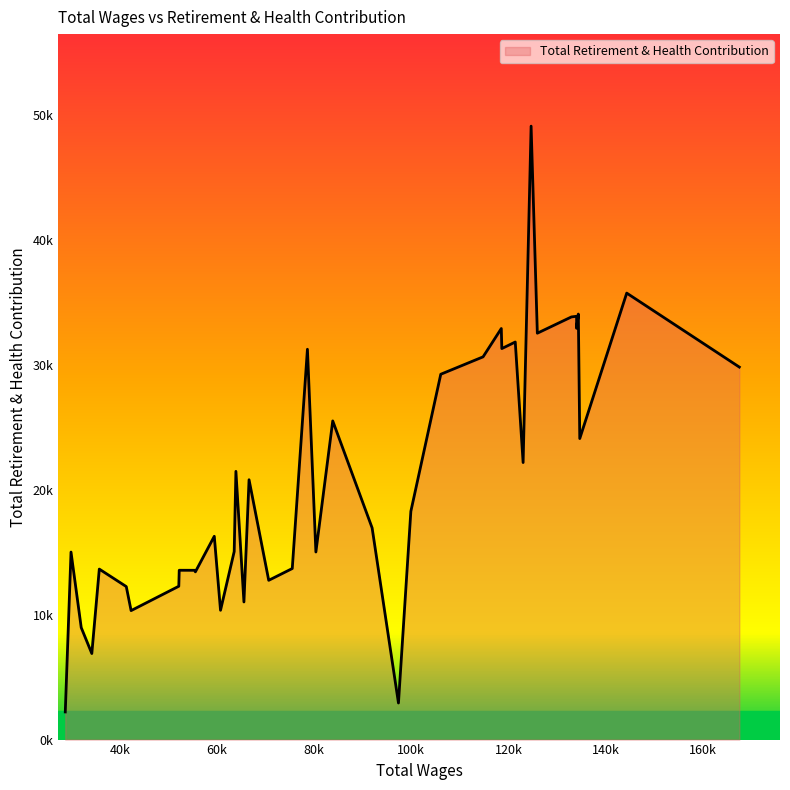

Which label corresponds to the smallest value in the chart?

28751